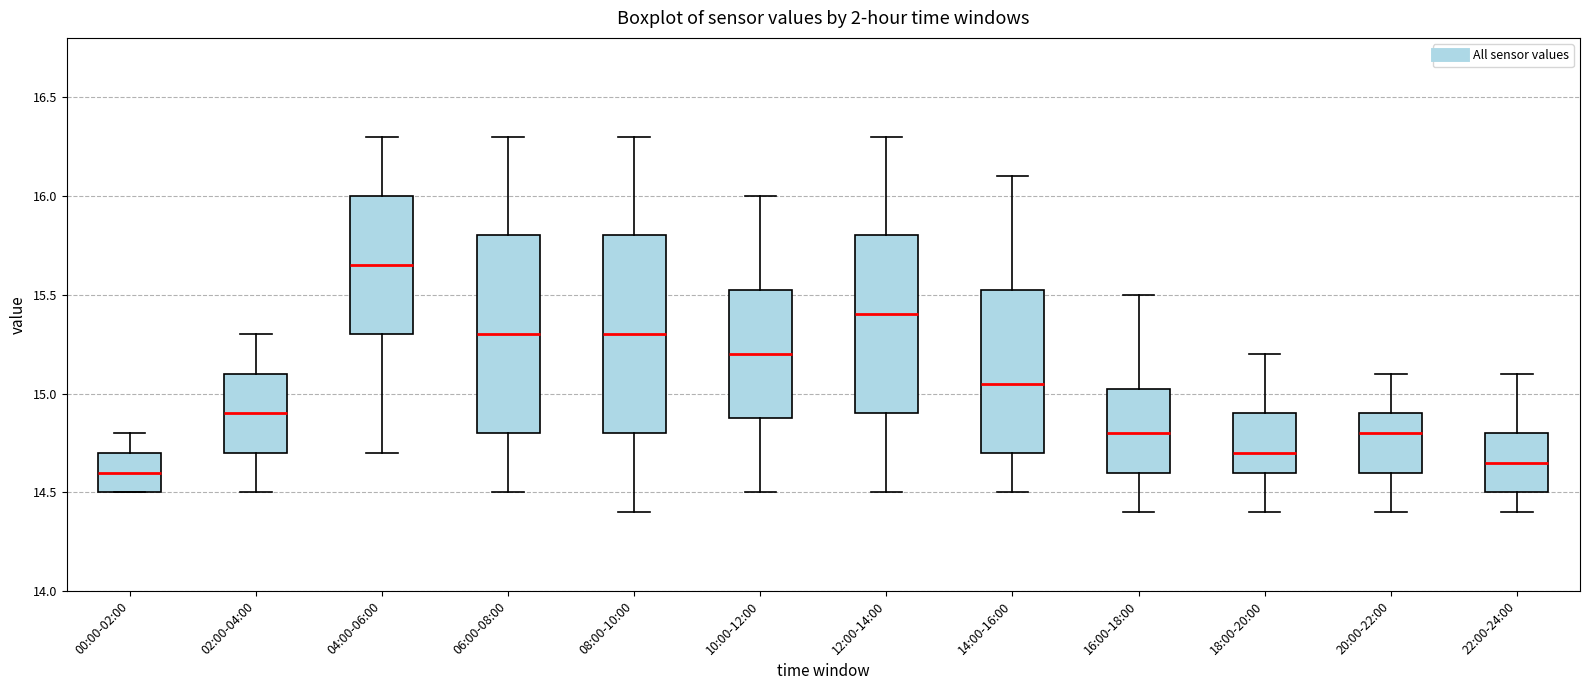

Reading left to right, read every box against the y-axis: the position of its median line, the range the box covers, and the ends of its whiskers. The values are not printed on the chart, so give them approximately, as read against the axis.

00:00-02:00: median 14.60, box 14.50 to 14.70, whiskers 14.50 to 14.80
02:00-04:00: median 14.90, box 14.70 to 15.10, whiskers 14.50 to 15.30
04:00-06:00: median 15.65, box 15.30 to 16.00, whiskers 14.70 to 16.30
06:00-08:00: median 15.30, box 14.80 to 15.80, whiskers 14.50 to 16.30
08:00-10:00: median 15.30, box 14.80 to 15.80, whiskers 14.40 to 16.30
10:00-12:00: median 15.20, box 14.90 to 15.55, whiskers 14.50 to 16.00
12:00-14:00: median 15.40, box 14.90 to 15.80, whiskers 14.50 to 16.30
14:00-16:00: median 15.05, box 14.70 to 15.55, whiskers 14.50 to 16.10
16:00-18:00: median 14.80, box 14.60 to 15.05, whiskers 14.40 to 15.50
18:00-20:00: median 14.70, box 14.60 to 14.90, whiskers 14.40 to 15.20
20:00-22:00: median 14.80, box 14.60 to 14.90, whiskers 14.40 to 15.10
22:00-24:00: median 14.65, box 14.50 to 14.80, whiskers 14.40 to 15.10